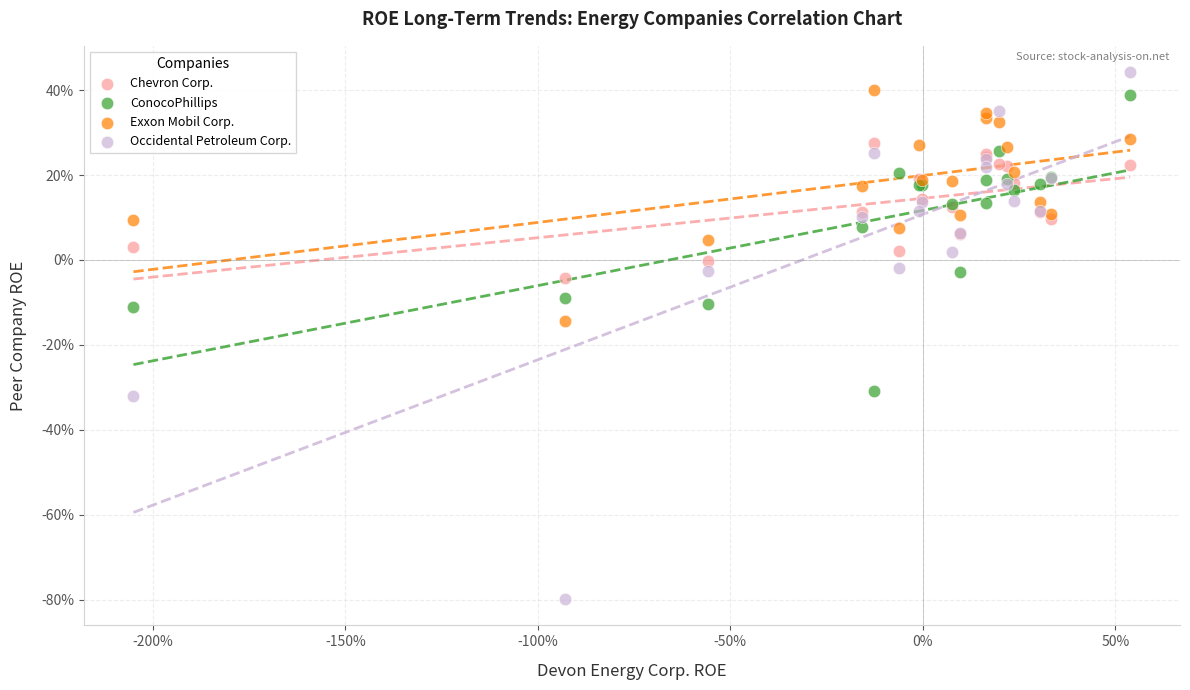

Which series reaches the minimum Y coordinate?

Occidental Petroleum Corp.